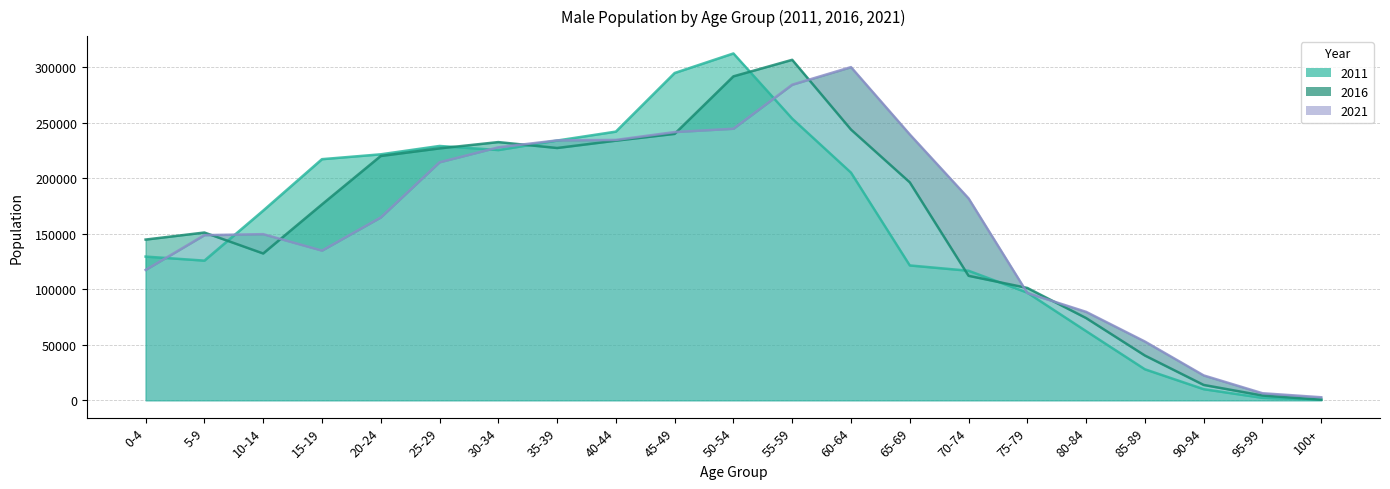

How many interior local valleys does the 2021 series have?

1